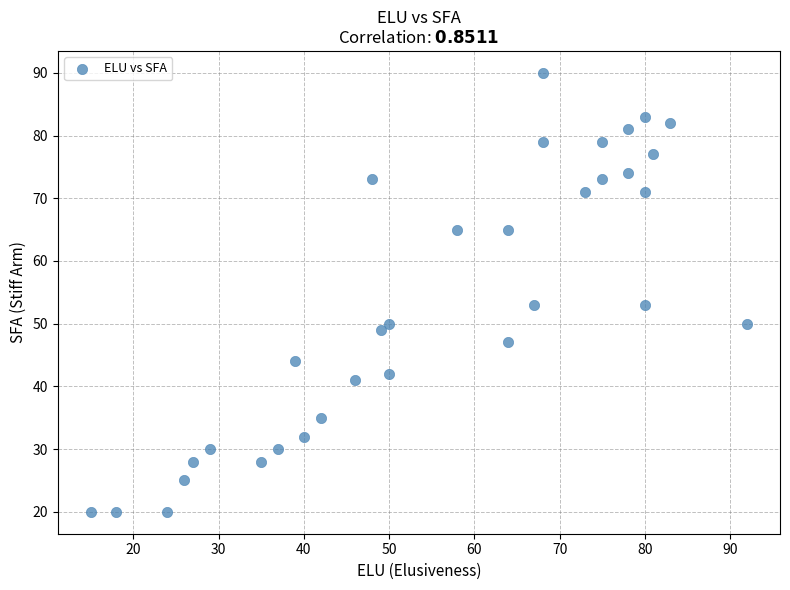

What is the range of X values (max minus min)?

77